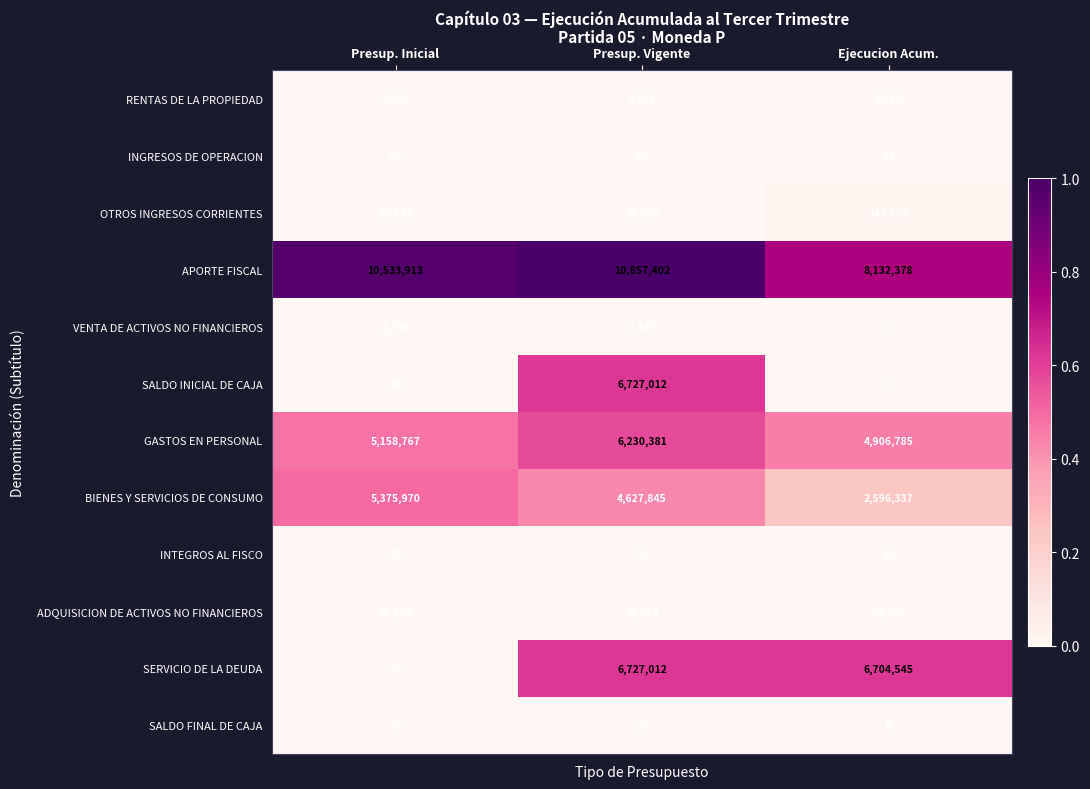

Which series has the largest total across all categories?

APORTE FISCAL